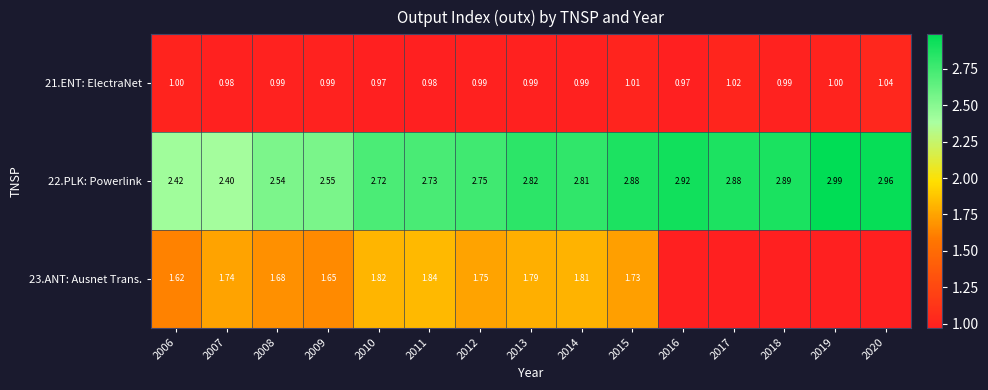

Is the value of 22.PLK: Powerlink at 2017 greater than the value of 23.ANT: Ausnet Trans. at 2009?

Yes